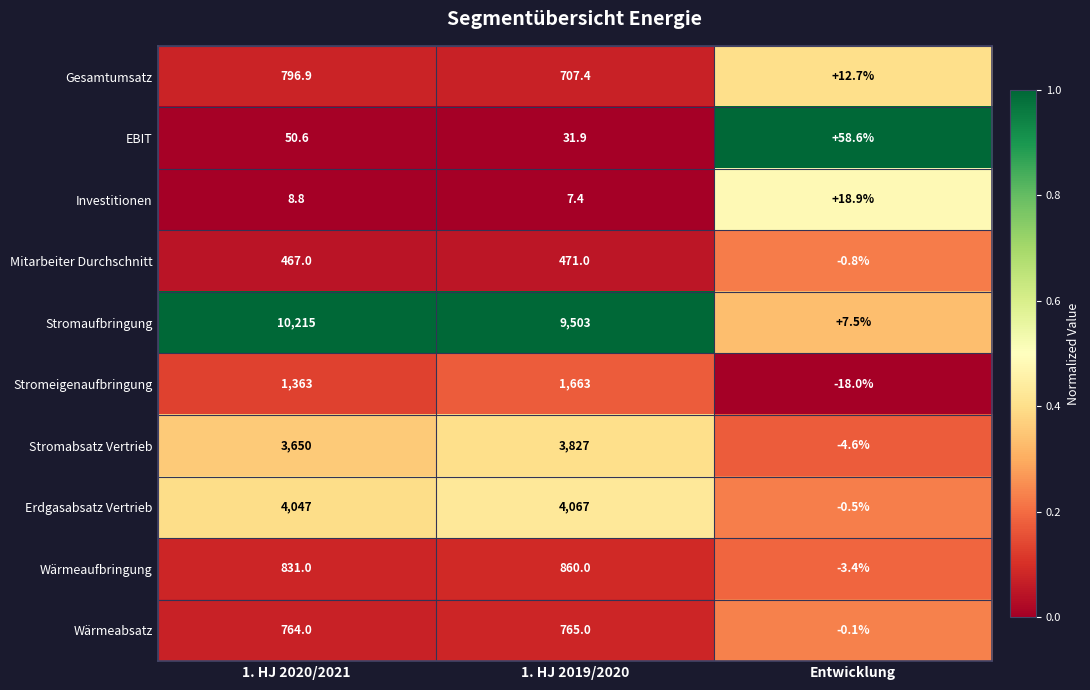

Reading left to right, list all the values displayed in this chart.

Gesamtumsatz: 796.9	707.4	12.7
EBIT: 50.6	31.9	58.6
Investitionen: 8.8	7.4	18.9
Mitarbeiter Durchschnitt: 467.0	471.0	-0.8
Stromaufbringung: 10215.0	9503.0	7.5
Stromeigenaufbringung: 1363.0	1663.0	-18.0
Stromabsatz Vertrieb: 3650.0	3827.0	-4.6
Erdgasabsatz Vertrieb: 4047.0	4067.0	-0.5
Wärmeaufbringung: 831.0	860.0	-3.4
Wärmeabsatz: 764.0	765.0	-0.1